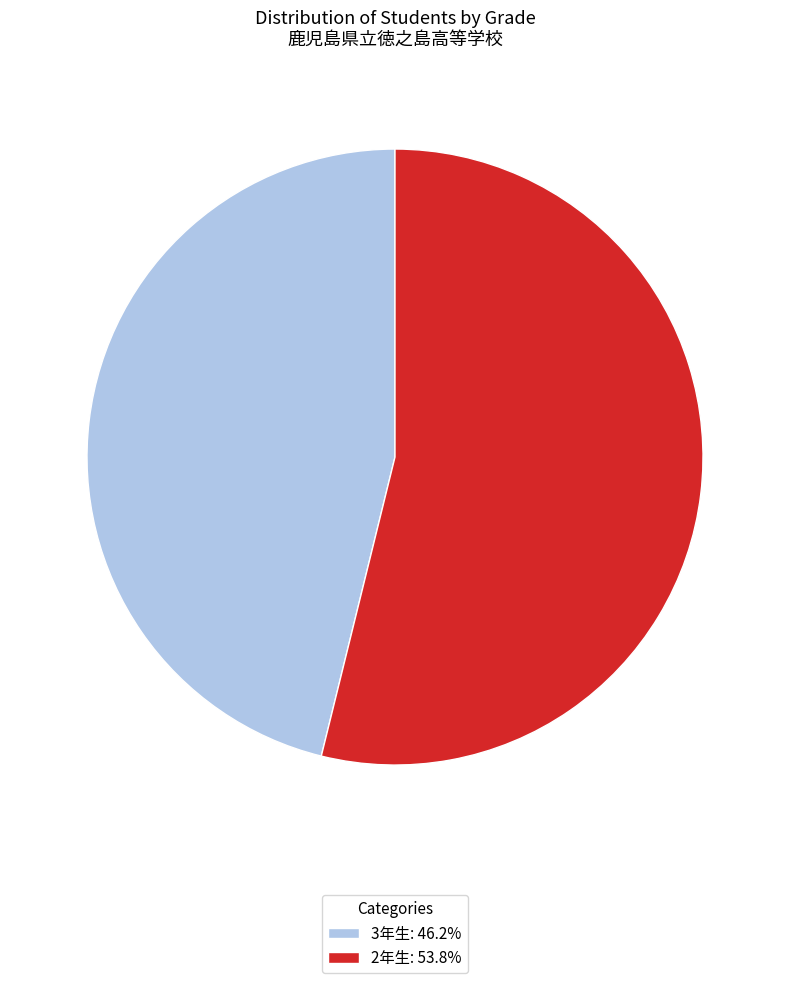

How many slices are in this pie chart?

2